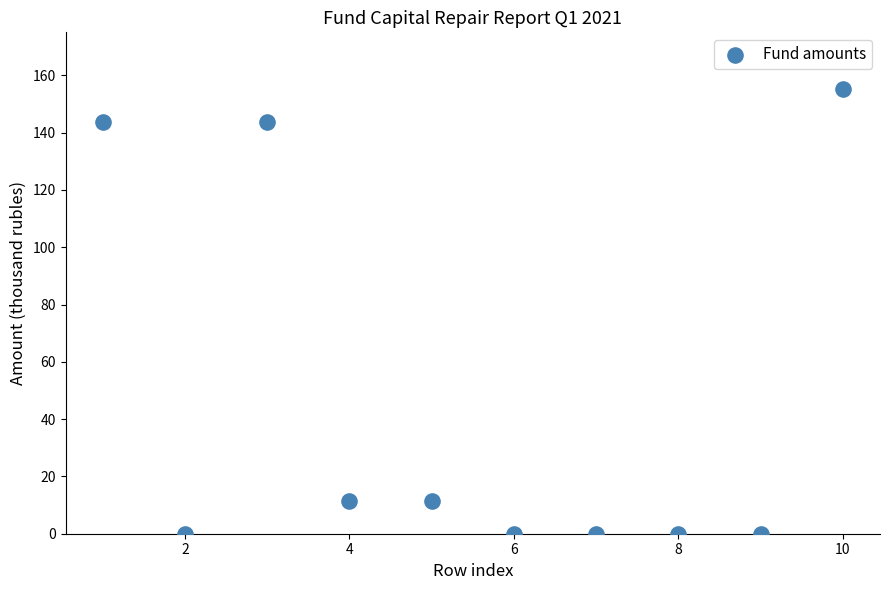

What is the average X value?

5.5